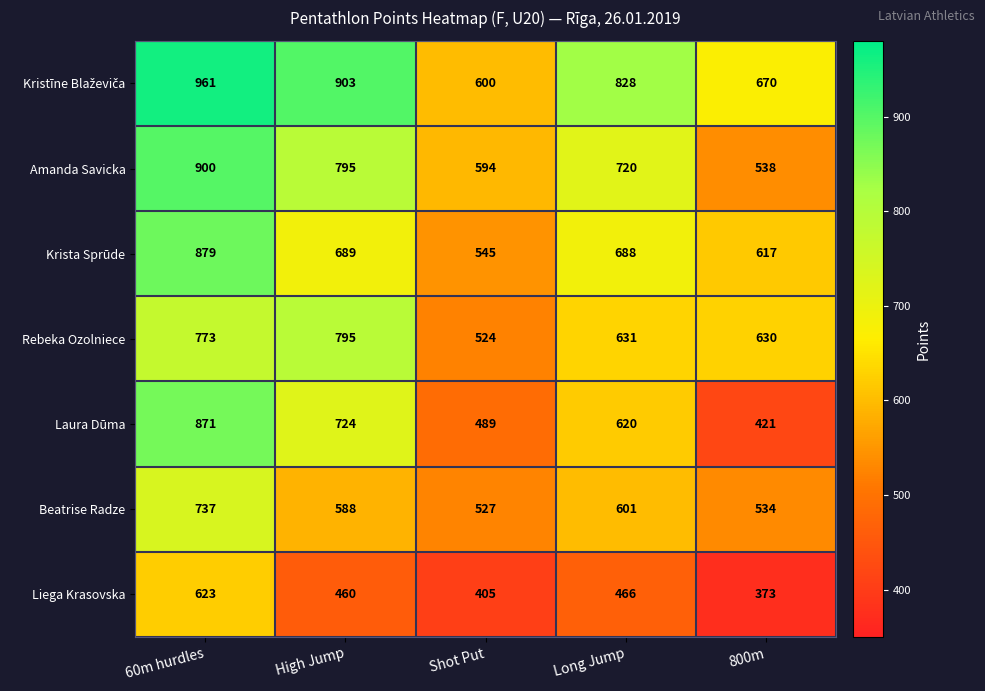

Where is Rebeka Ozolniece nearest to the value 659?

Long Jump